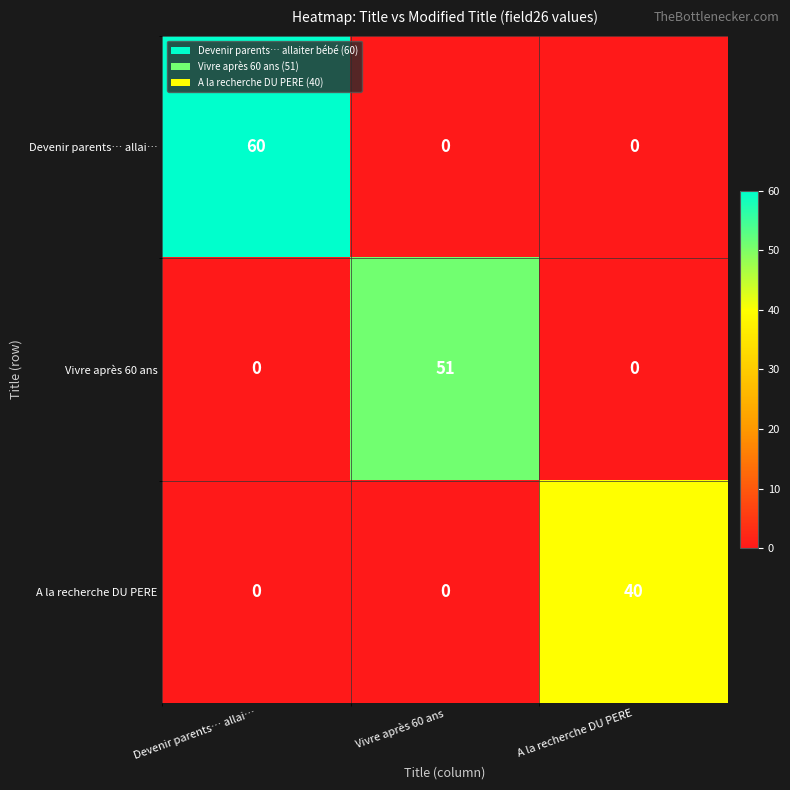

What is the sum of all Devenir parents… allai… values?

60